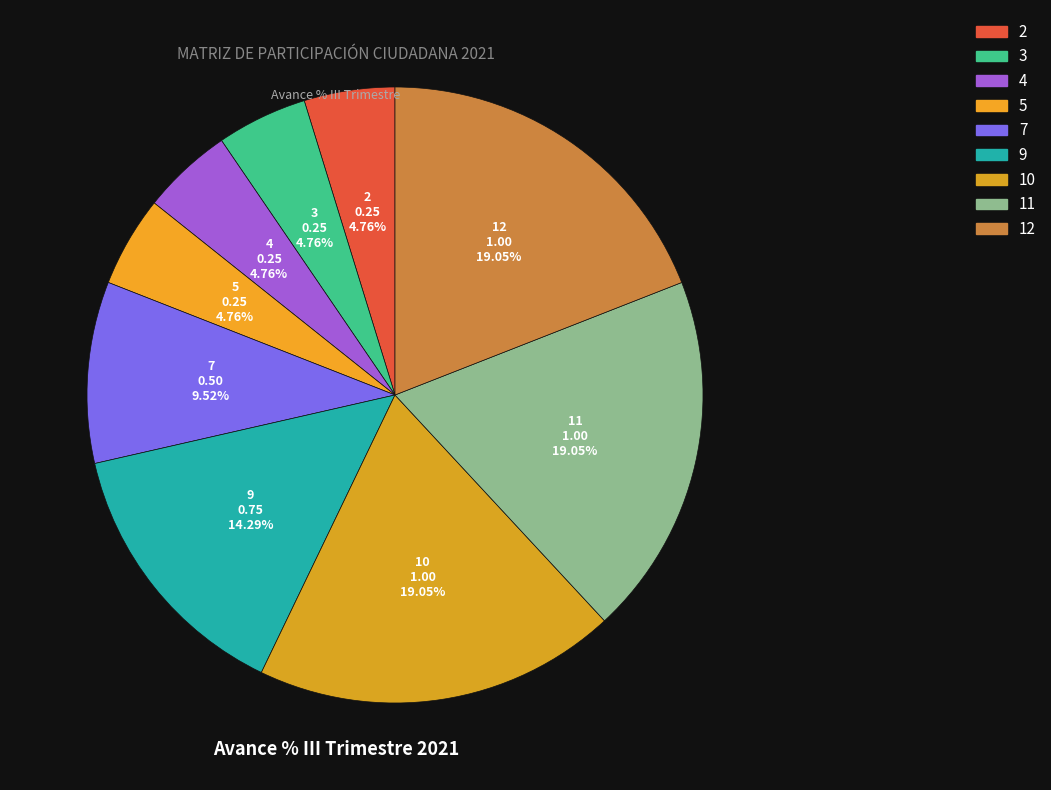

Is there any slice that represents more than half of the pie?

No